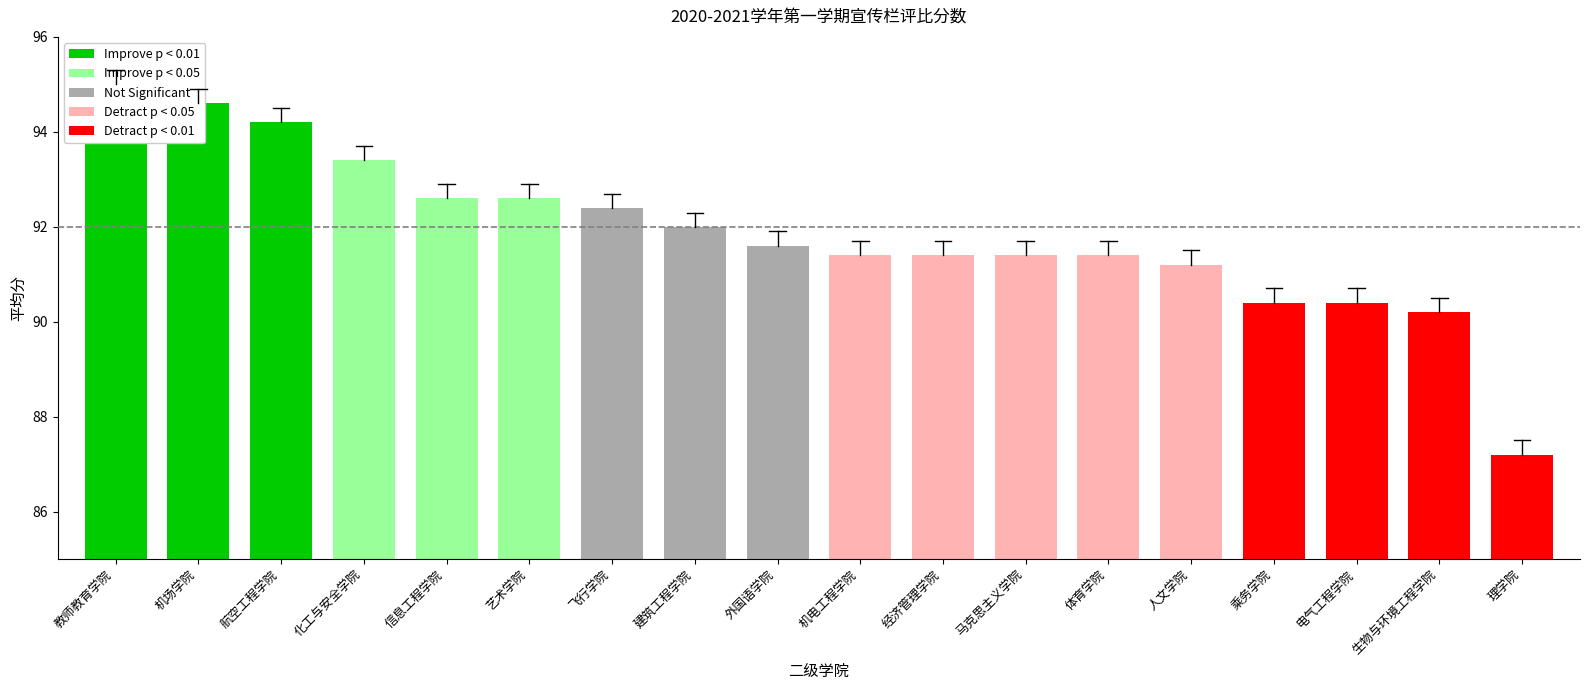

What is the label of the 6th bar from the left?

艺术学院